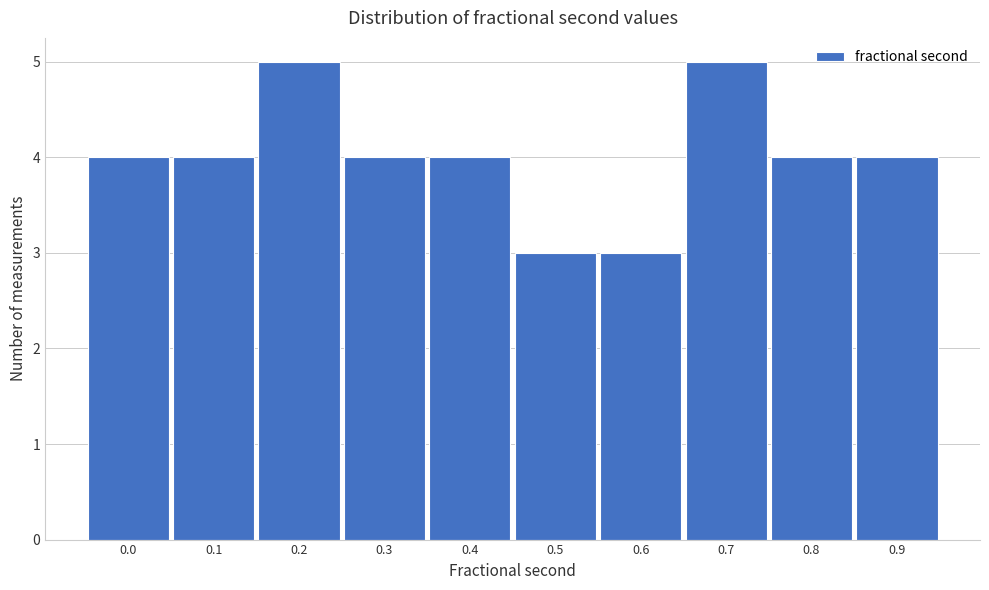

Reading left to right, transcribe all the data shown in this chart.

4	4	5	4	4	3	3	5	4	4